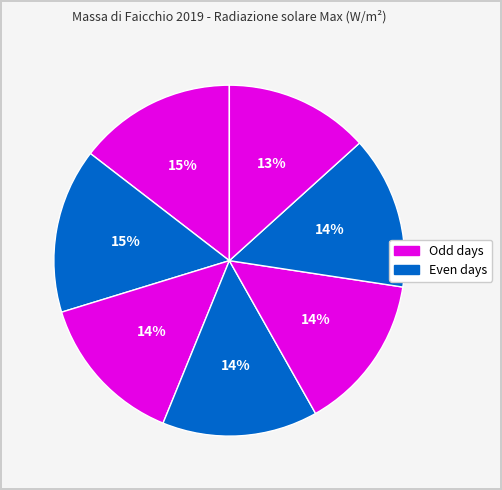

How many slices are in this pie chart?

7